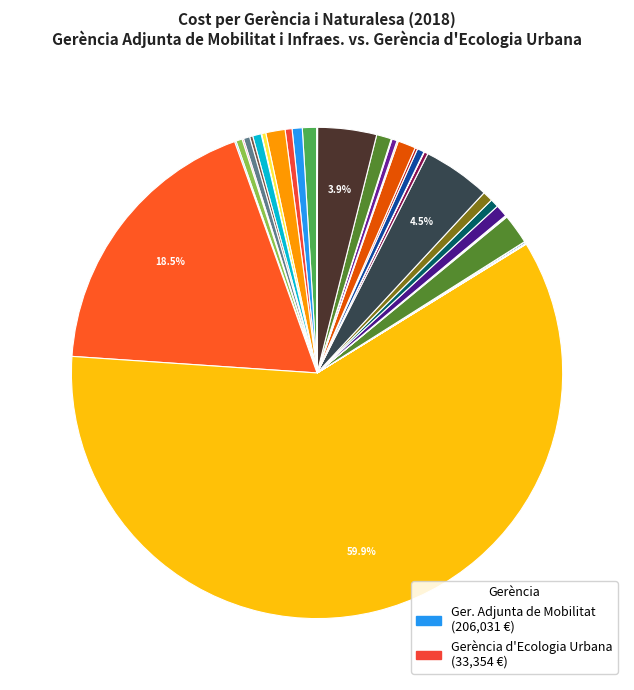

To the nearest percent, what is the average slice percentage?

2%